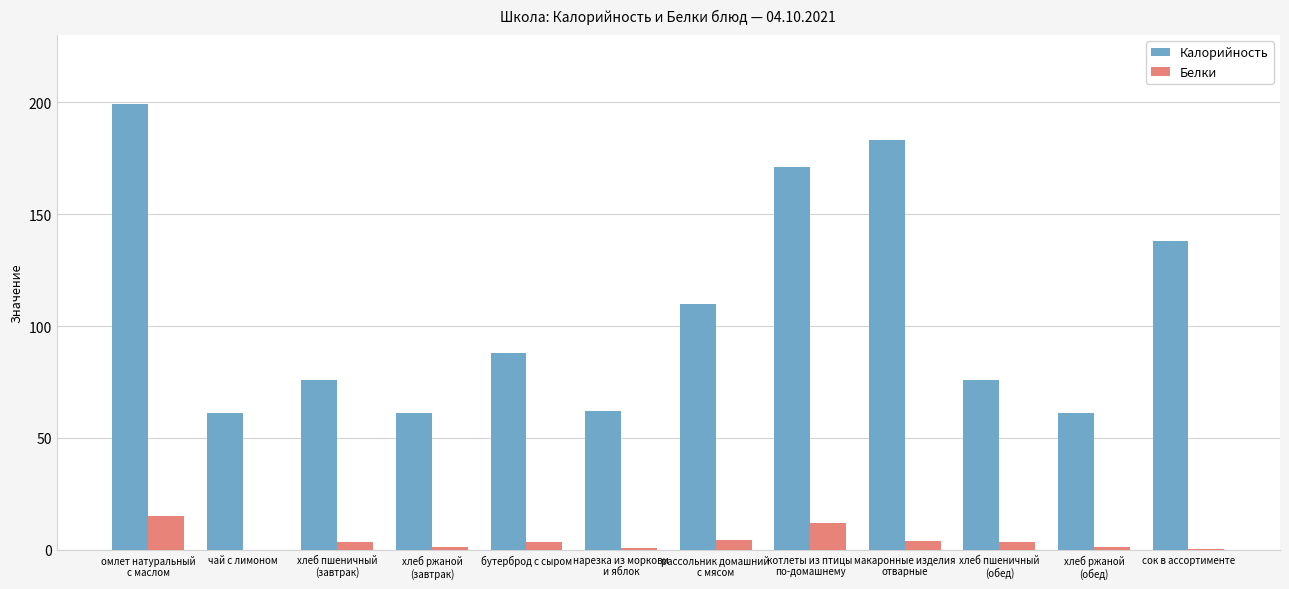

The value of Белки at чай с лимоном is 0.1. True or false?

True